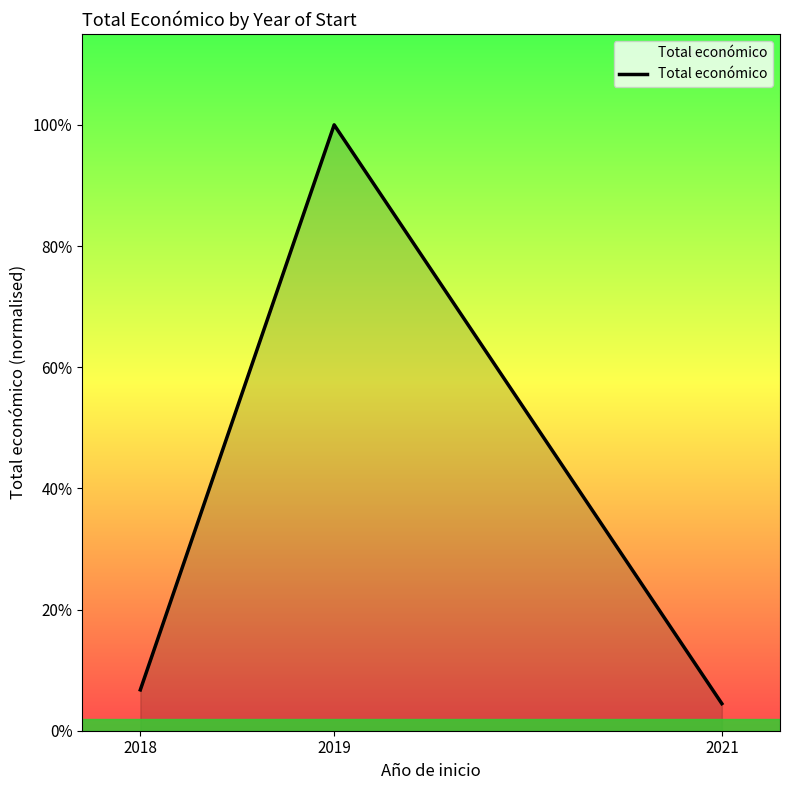

The chart shows a value of 664295 at 2018. True or false?

True